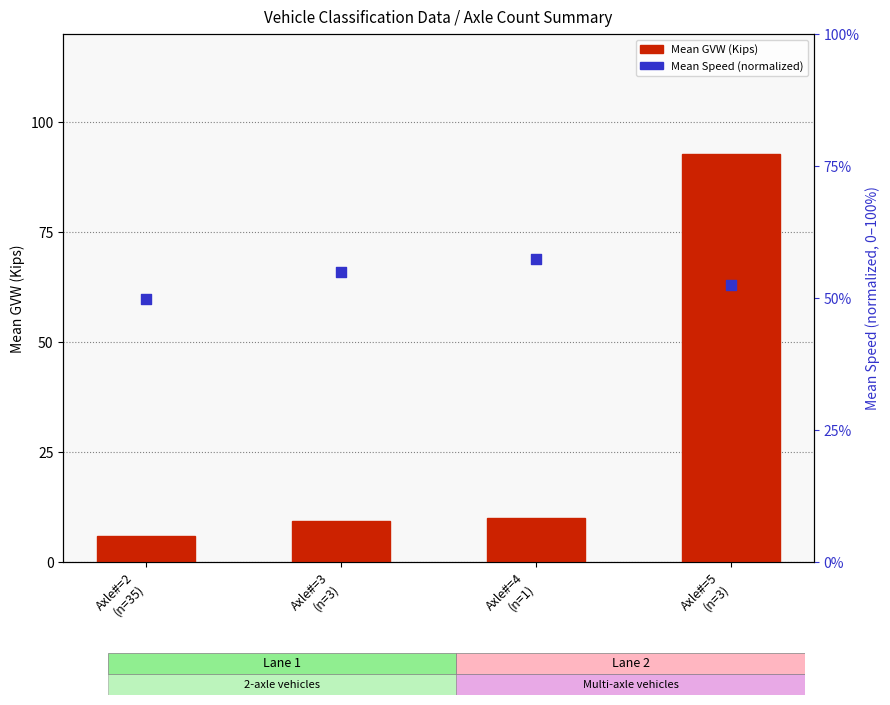

Which series contains the lowest Y value?

Mean GVW (Kips)